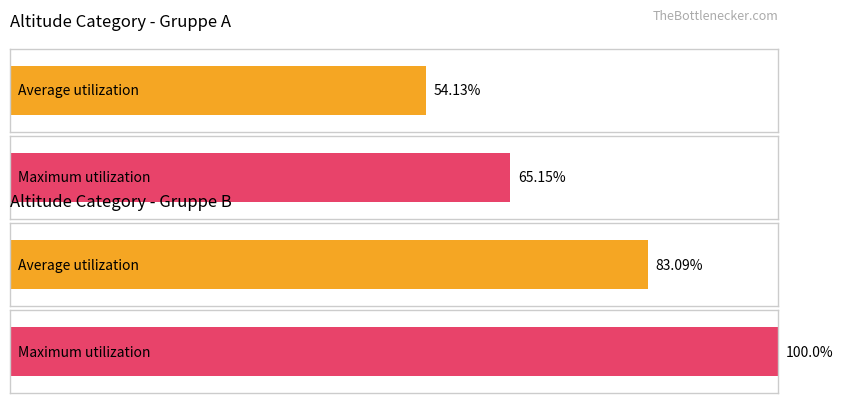

Is it true that Average utilization equals 2006 at Sauofen?

False